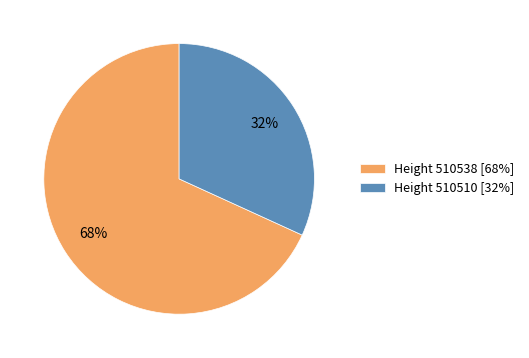

How many segments does this pie chart have?

2